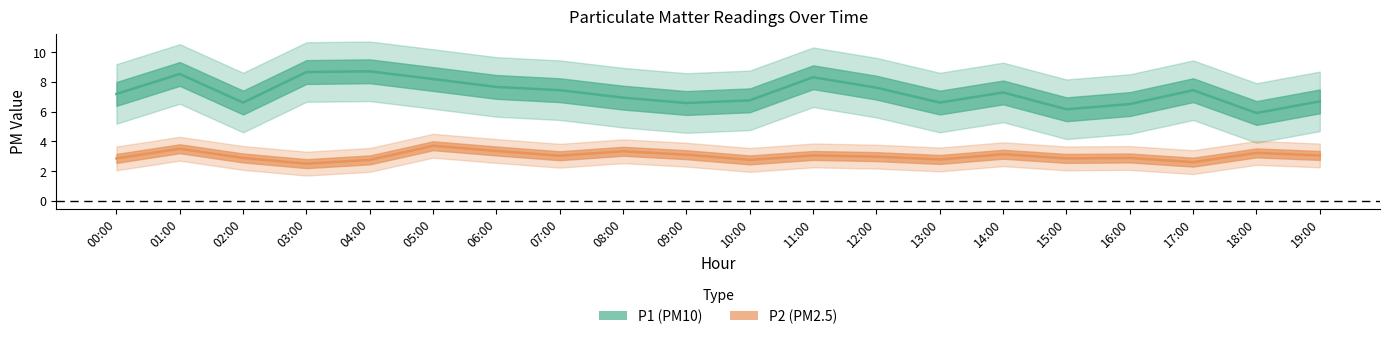

Reading left to right, list all the values displayed in this chart.

P1: 7.2	8.5	6.6	8.7	8.7	8.2	7.7	7.4	6.9	6.6	6.8	8.3	7.6	6.6	7.3	6.2	6.5	7.4	5.9	6.7
P2: 2.9	3.5	2.9	2.5	2.8	3.7	3.4	3.0	3.3	3.1	2.8	3.0	3.0	2.8	3.1	2.9	2.9	2.6	3.2	3.0